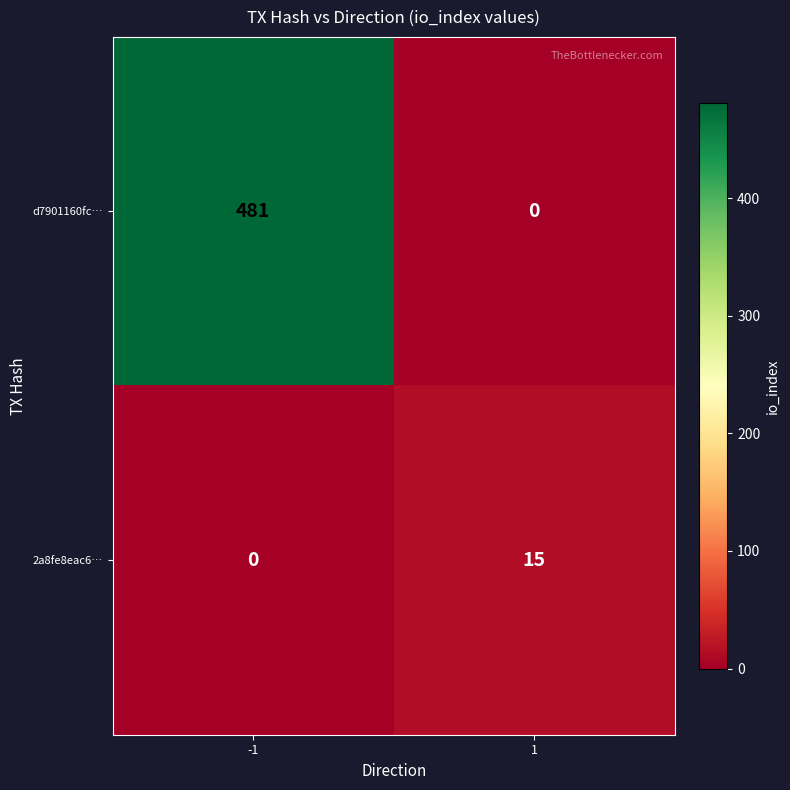

What is the difference between the d7901160fc… values at 1 and -1?

481